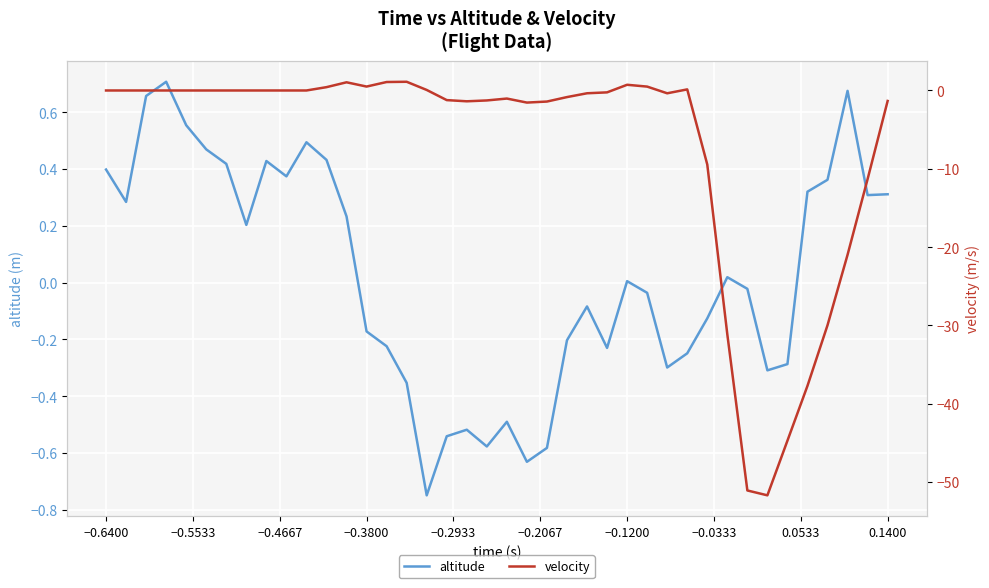

How many lines are shown in the chart?

2